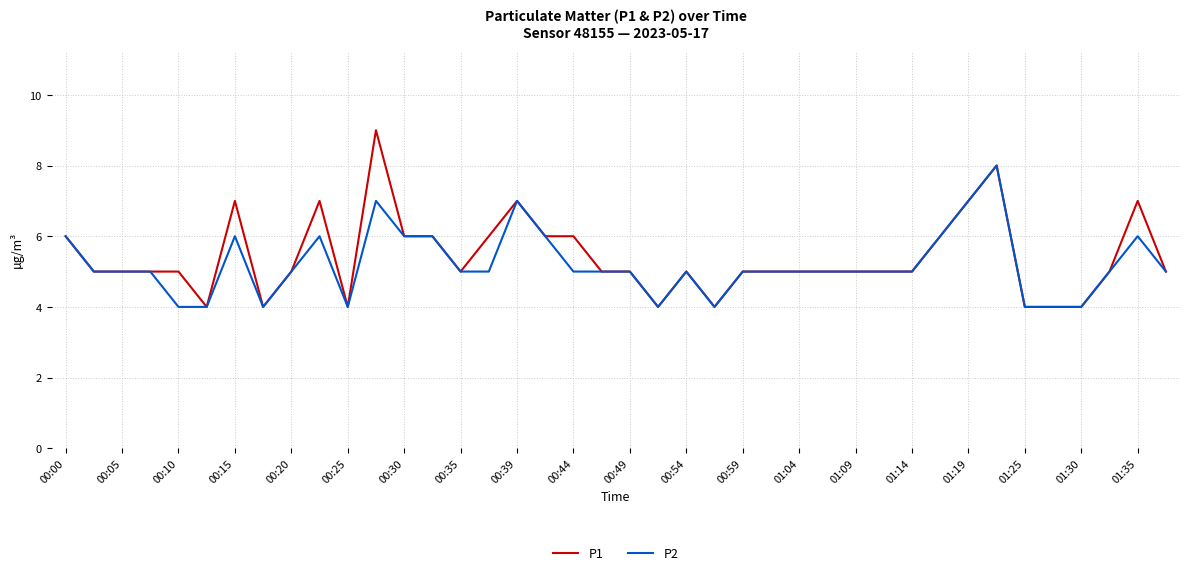

Which series has the widest spread of values?

P1